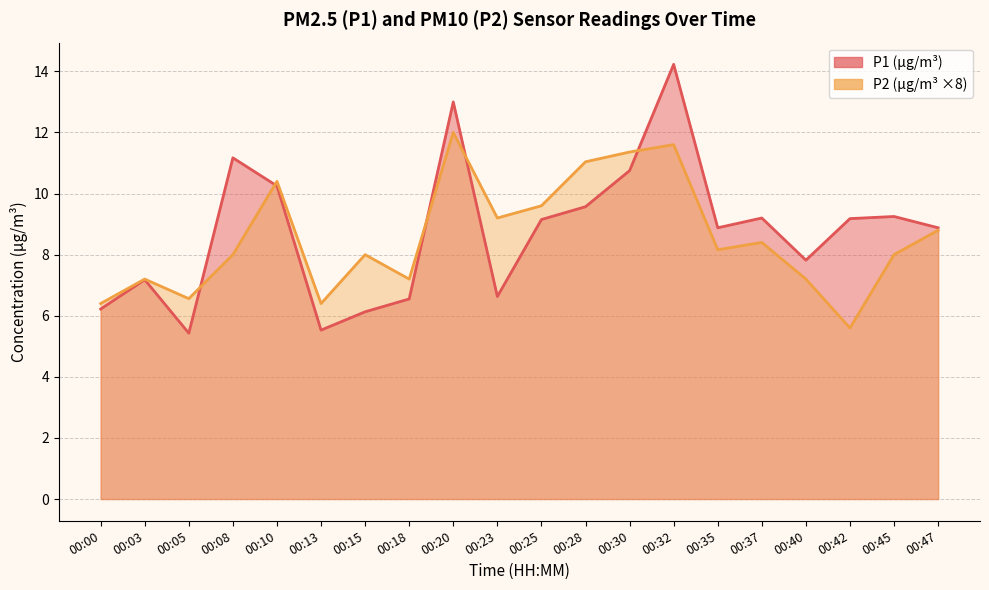

Which has a higher value, 00:25 or 00:08?

00:08